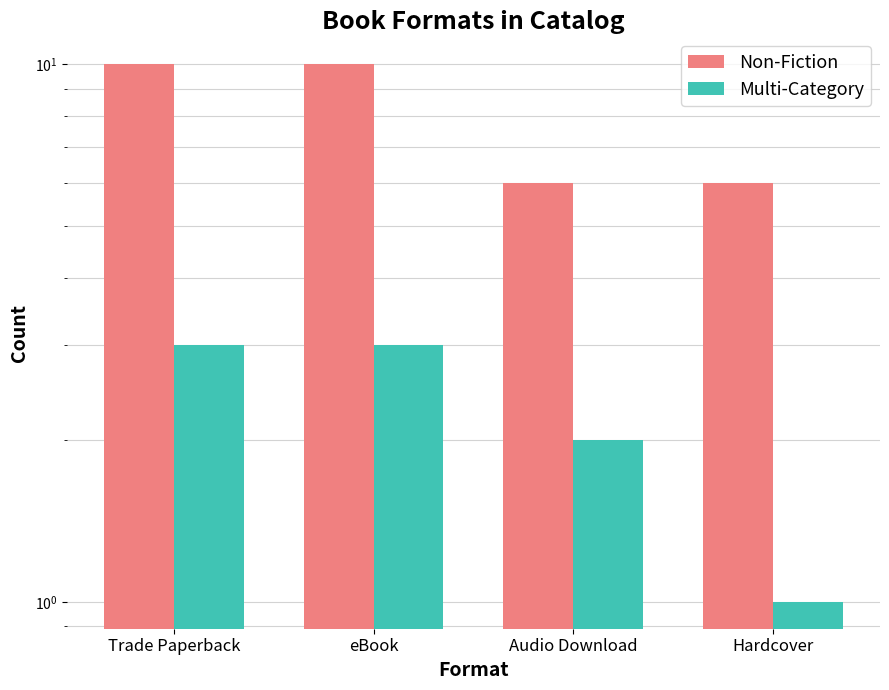

What is the average value of the Non-Fiction series?

8